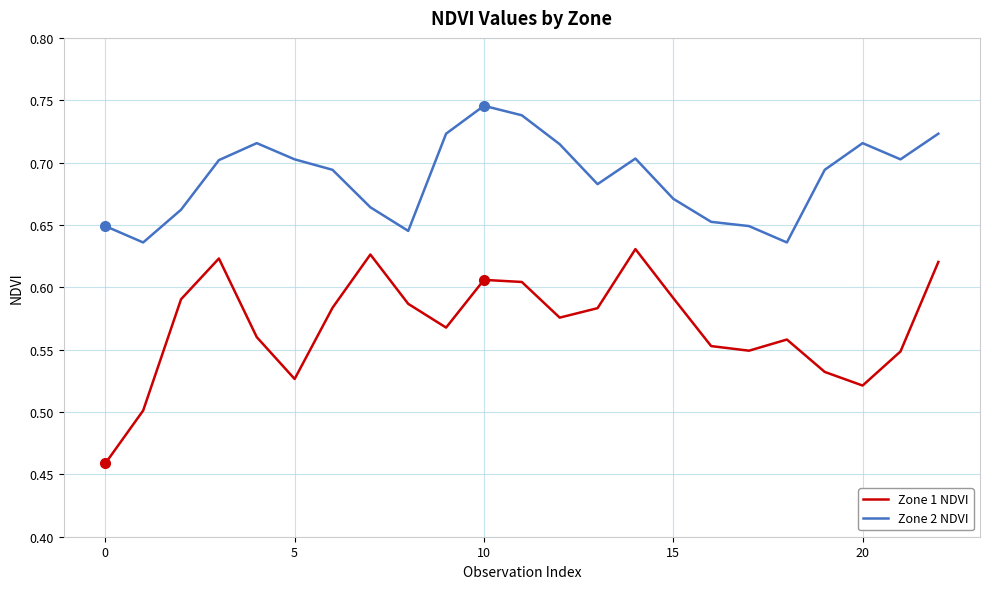

Which series has the widest spread of values?

Zone 1 NDVI